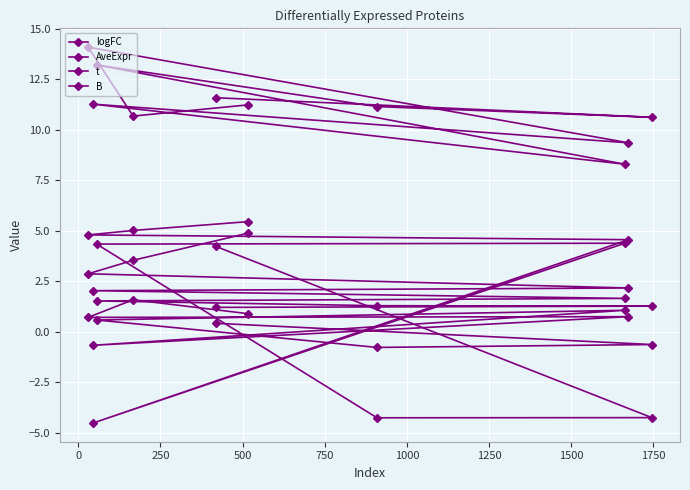

Reading right to left, extract all data points from this chart.

logFC: 0.4	-0.6	-0.8	0.6	1.1	-0.7	0.7	0.7	1.6	0.9
AveExpr: 11.6	10.6	11.1	13.2	8.3	11.3	9.3	14.1	10.7	11.2
t: 4.2	-4.2	-4.3	4.3	4.4	-4.5	4.6	4.8	5.0	5.4
B: 1.2	1.3	1.3	1.5	1.7	2.0	2.2	2.9	3.5	4.9